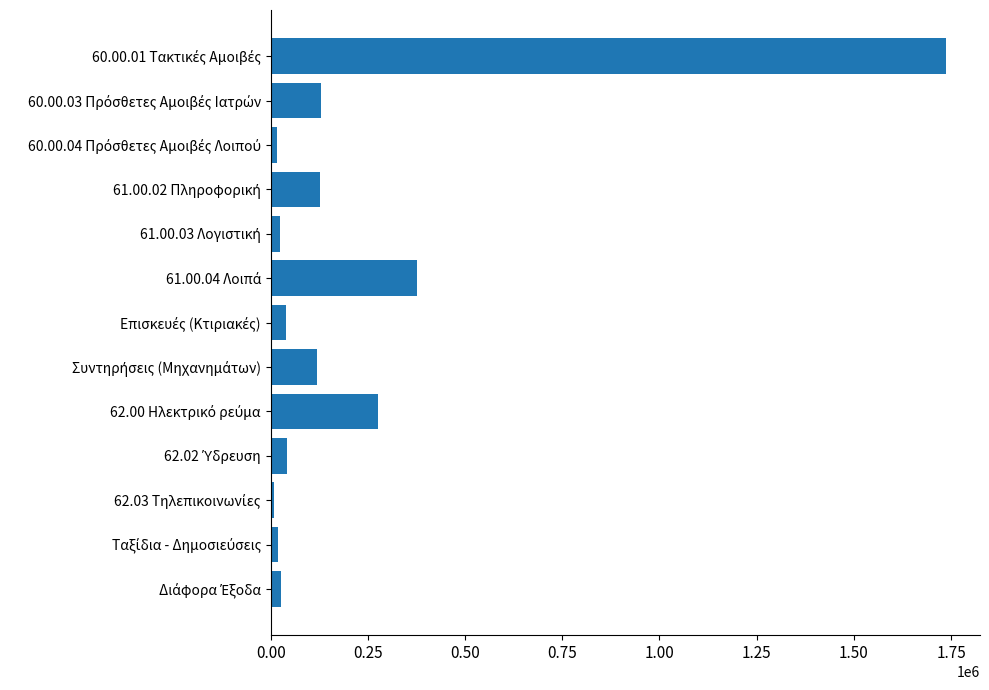

What is the value of the 4th bar from the top?

127704.1